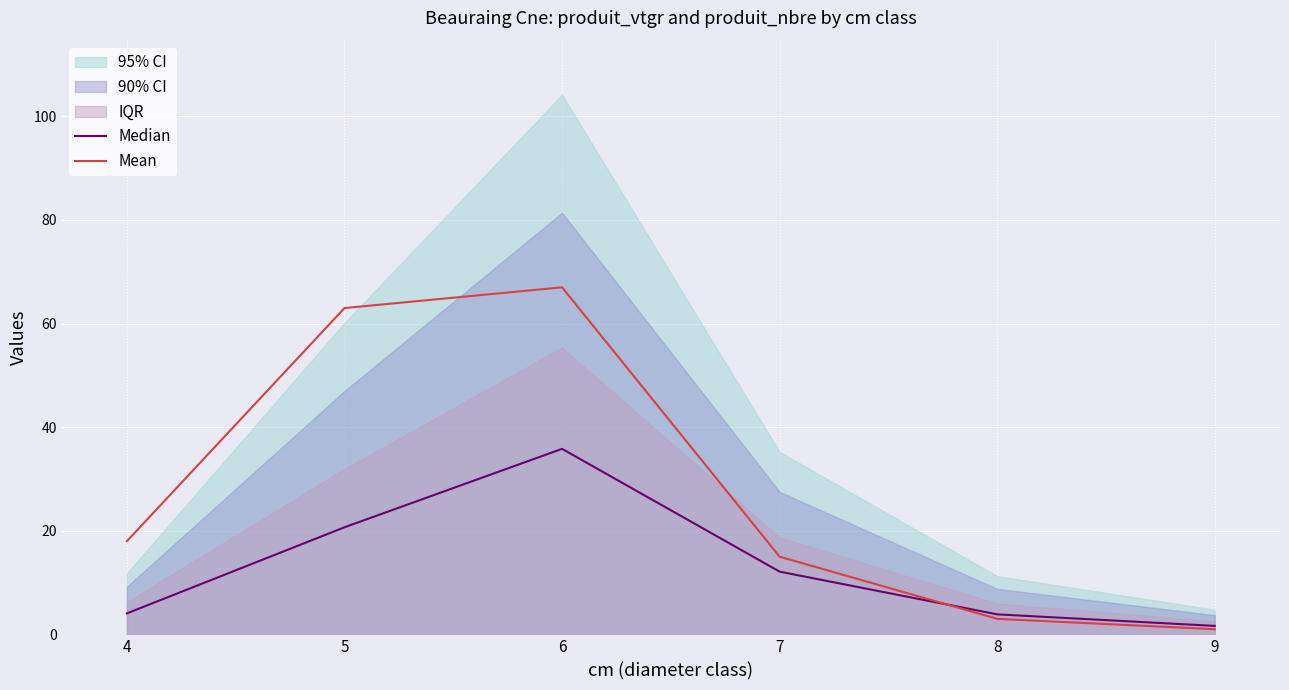

Which series has the largest range (max minus min)?

Mean